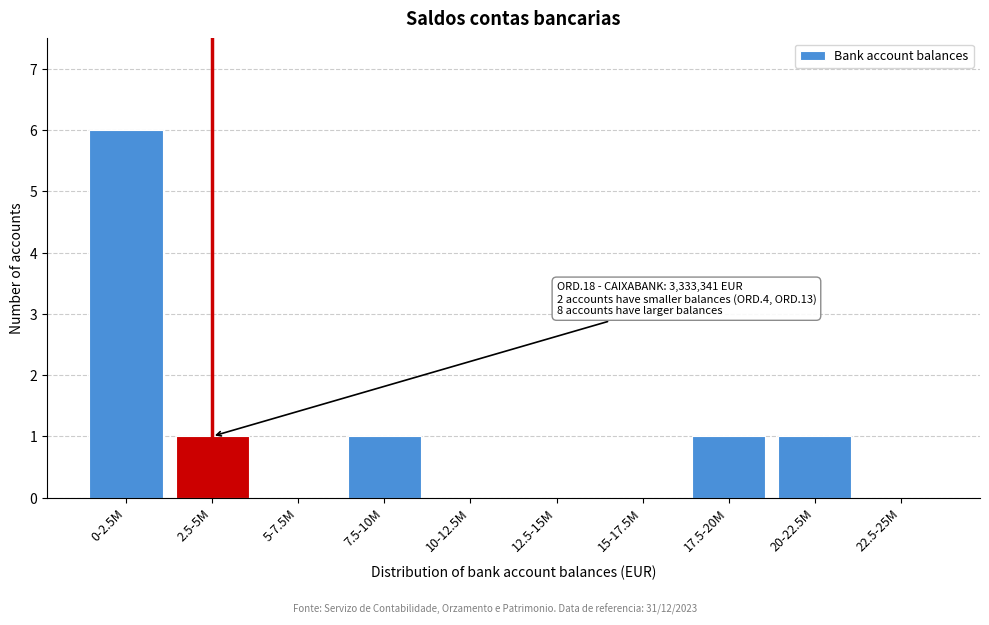

Reading left to right, extract all data points from this chart.

0-2.5M=6	2.5-5M=1	5-7.5M=0	7.5-10M=1	10-12.5M=0	12.5-15M=0	15-17.5M=0	17.5-20M=1	20-22.5M=1	22.5-25M=0